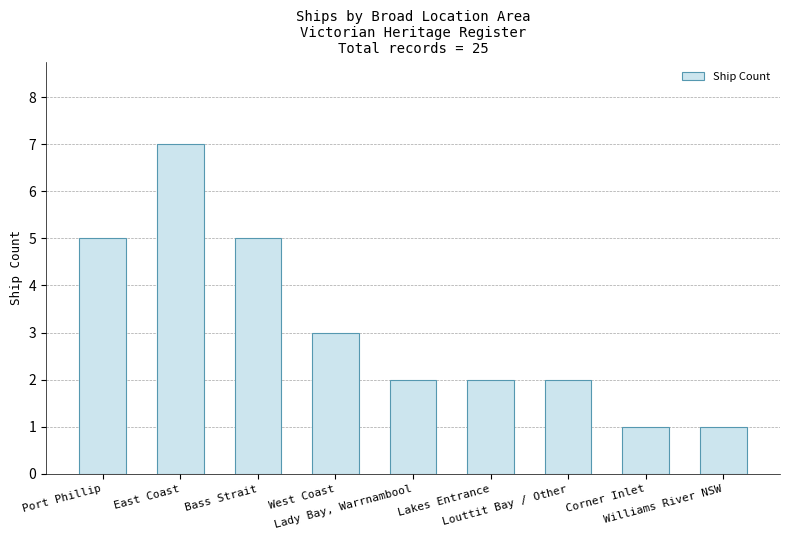

Reading right to left, extract all data points from this chart.

1	1	2	2	2	3	5	7	5